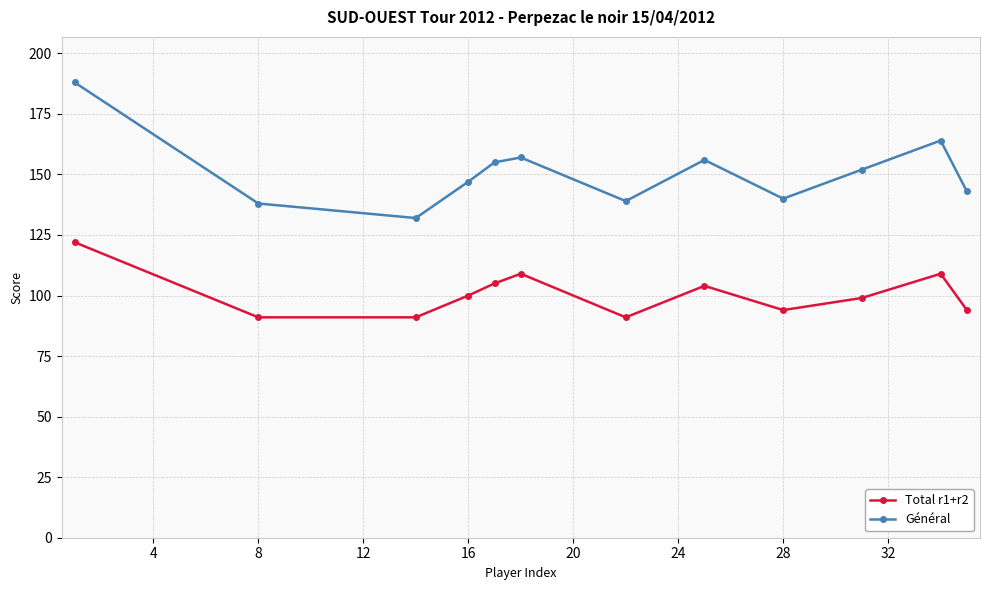

True or false: Total r1+r2 and Général cross at least once.

False